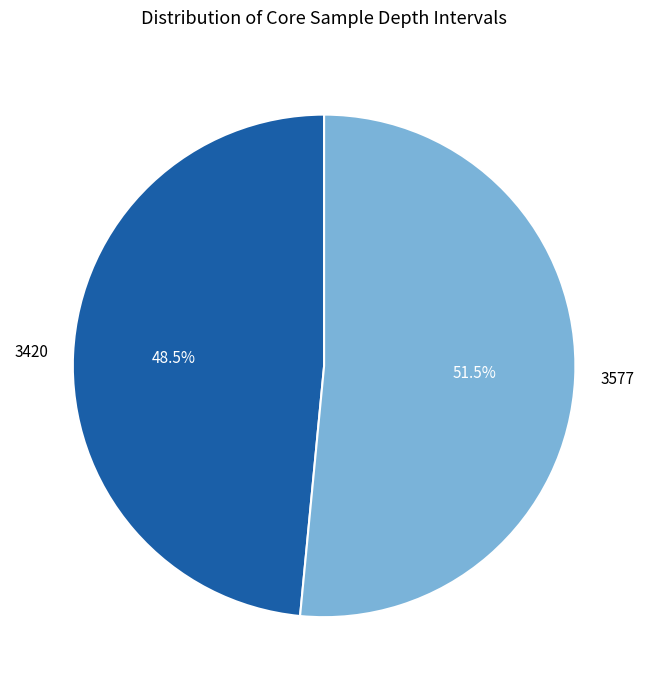

Which slice is the largest?

3577